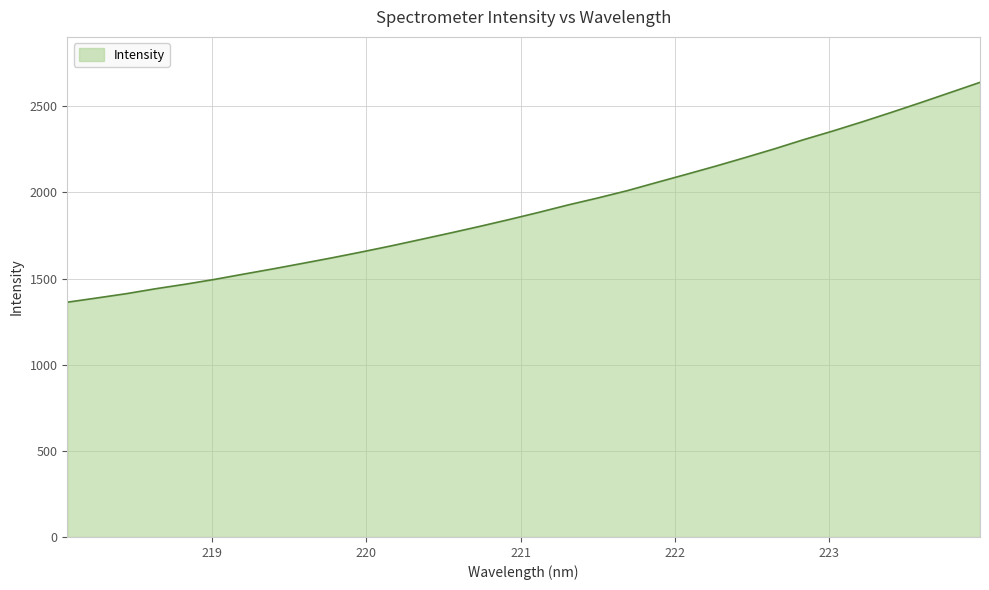

What is the smallest value displayed?

1362.8